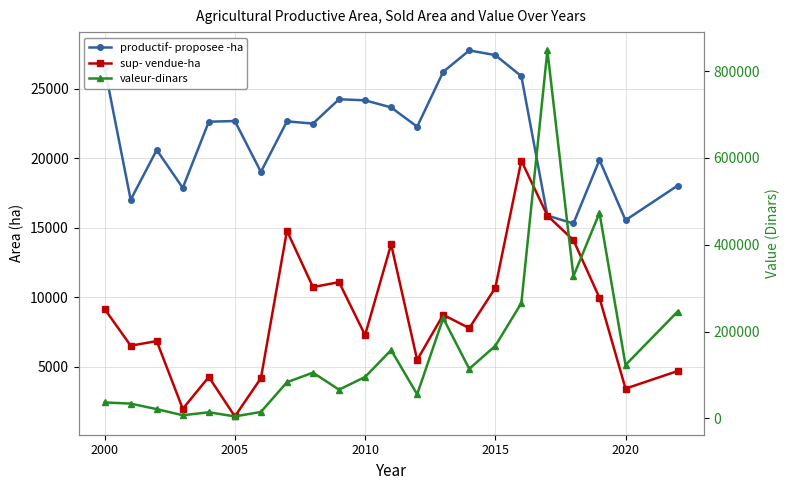

Reading right to left, extract all data points from this chart.

productif- proposee -ha: 18023.8	15533.8	19873.0	15298.0	15867.0	25904.0	27419.0	27758.0	26215.0	22269.0	23652.0	24165.0	24241.0	22492.0	22650.0	19011.0	22675.0	22625.0	17860.0	20590.0	17004.0	26514.0
sup- vendue-ha: 4675.0	3408.2	9944.0	14095.0	15867.0	19819.0	10665.0	7762.0	8724.0	5474.0	13800.0	7261.0	11076.0	10717.0	14773.0	4160.0	1408.0	4250.0	1954.0	6829.0	6502.0	9145.0
valeur-dinars: 246000.0	123000.0	473400.0	327300.0	847500.0	265450.0	167000.0	114070.0	230800.0	55400.0	157300.0	95350.0	66150.0	105300.0	83300.0	14800.0	4500.0	14100.0	7200.0	21300.0	34005.0	36700.0